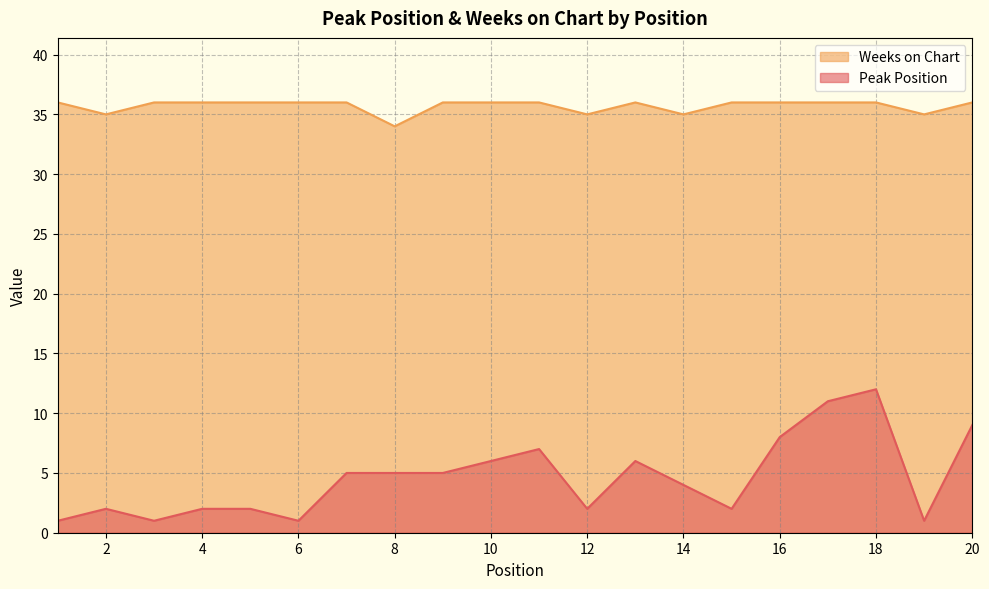

True or false: Weeks on Chart and Peak Position cross at least once.

False